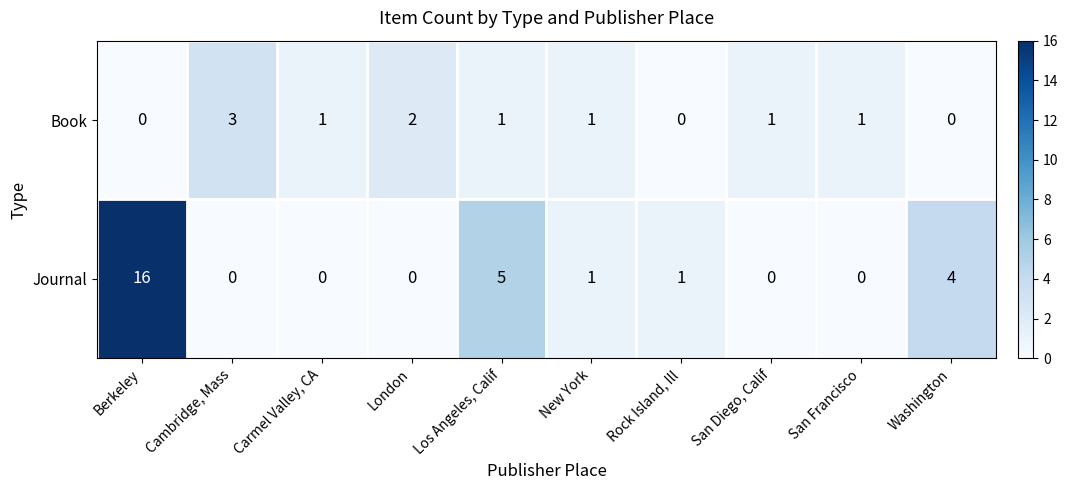

Between Los Angeles, Calif and New York, which series saw the biggest shift?

Journal